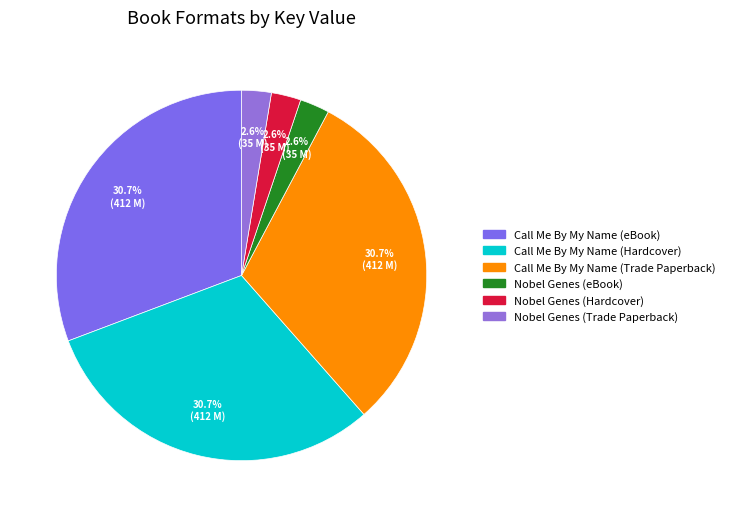

Is the sum of Call Me By My Name (Hardcover) and Nobel Genes (eBook) greater than half?

No